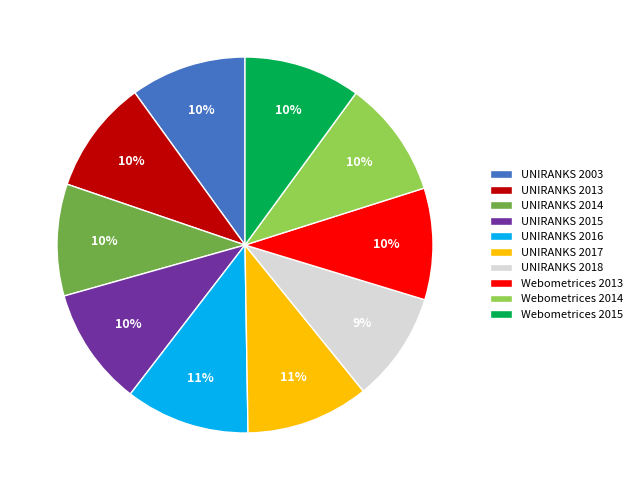

Do UNIRANKS 2013 and UNIRANKS 2003 together represent more than half of the pie?

No